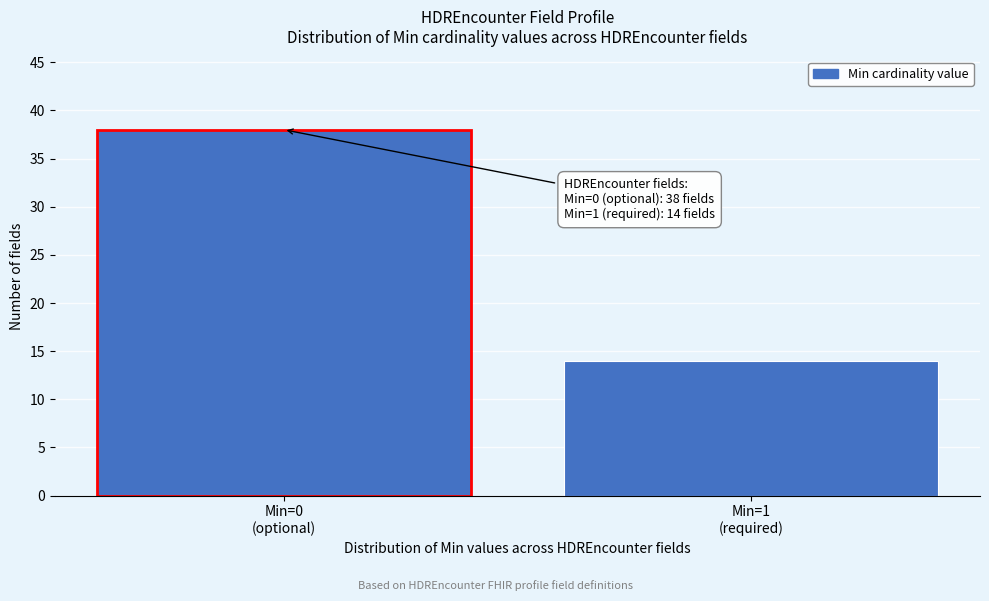

Reading left to right, transcribe all the data shown in this chart.

38	14